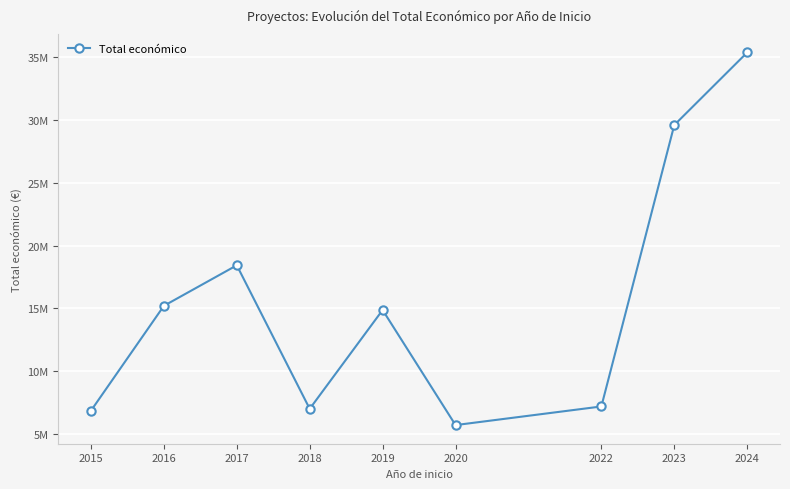

Which has a higher value, 2019 or 2020?

2019